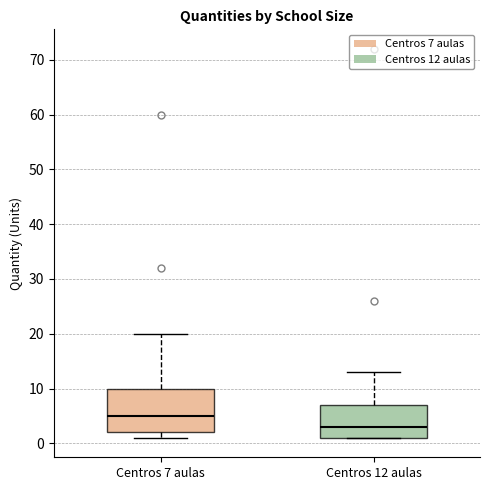

Reading left to right, transcribe this box plot: for each box, give where its median line is, the range the box spans, and where its two whiskers end, as read against the y-axis. The values are not printed on the chart, so give them approximately, as read against the axis.

Centros 7 aulas: median 5, box 2 to 10, whiskers 1 to 20
Centros 12 aulas: median 3, box 1 to 7, whiskers 1 to 13